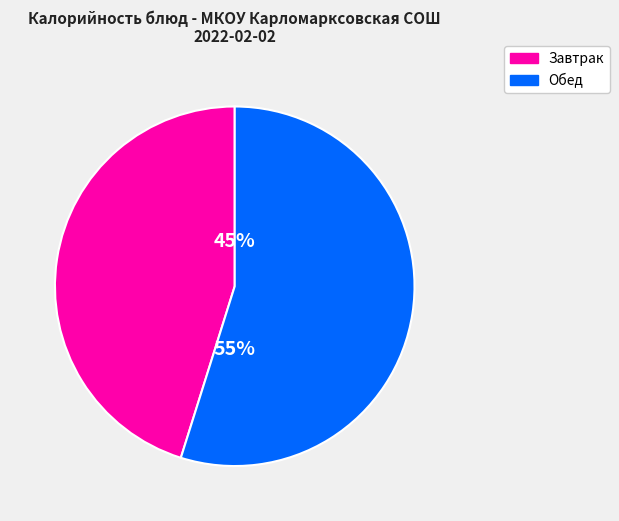

Is there any slice that represents more than half of the pie?

Yes